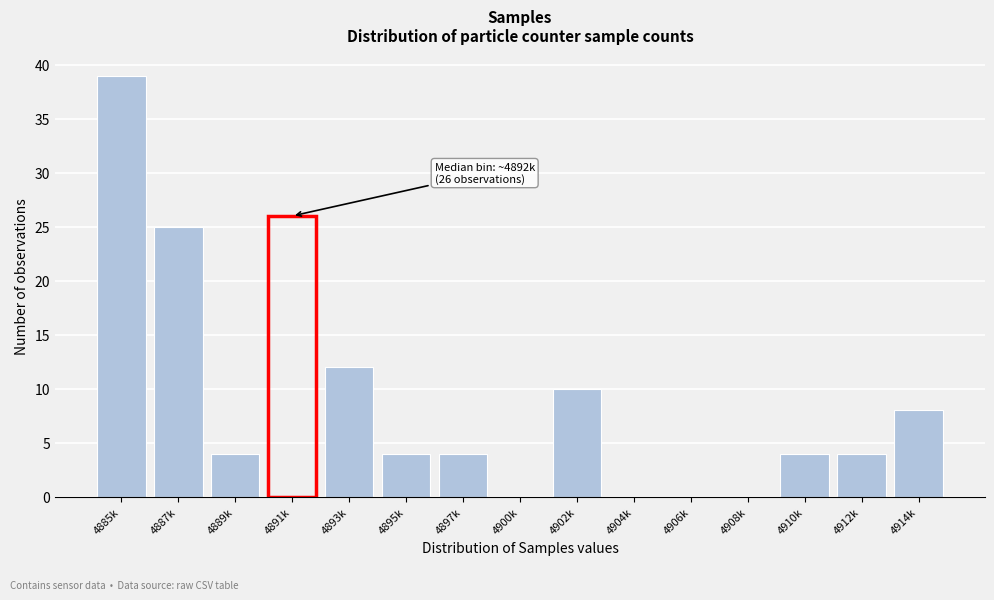

Reading left to right, extract all data points from this chart.

4885k=39	4887k=25	4889k=4	4891k=26	4893k=12	4895k=4	4897k=4	4900k=0	4902k=10	4904k=0	4906k=0	4908k=0	4910k=4	4912k=4	4914k=8